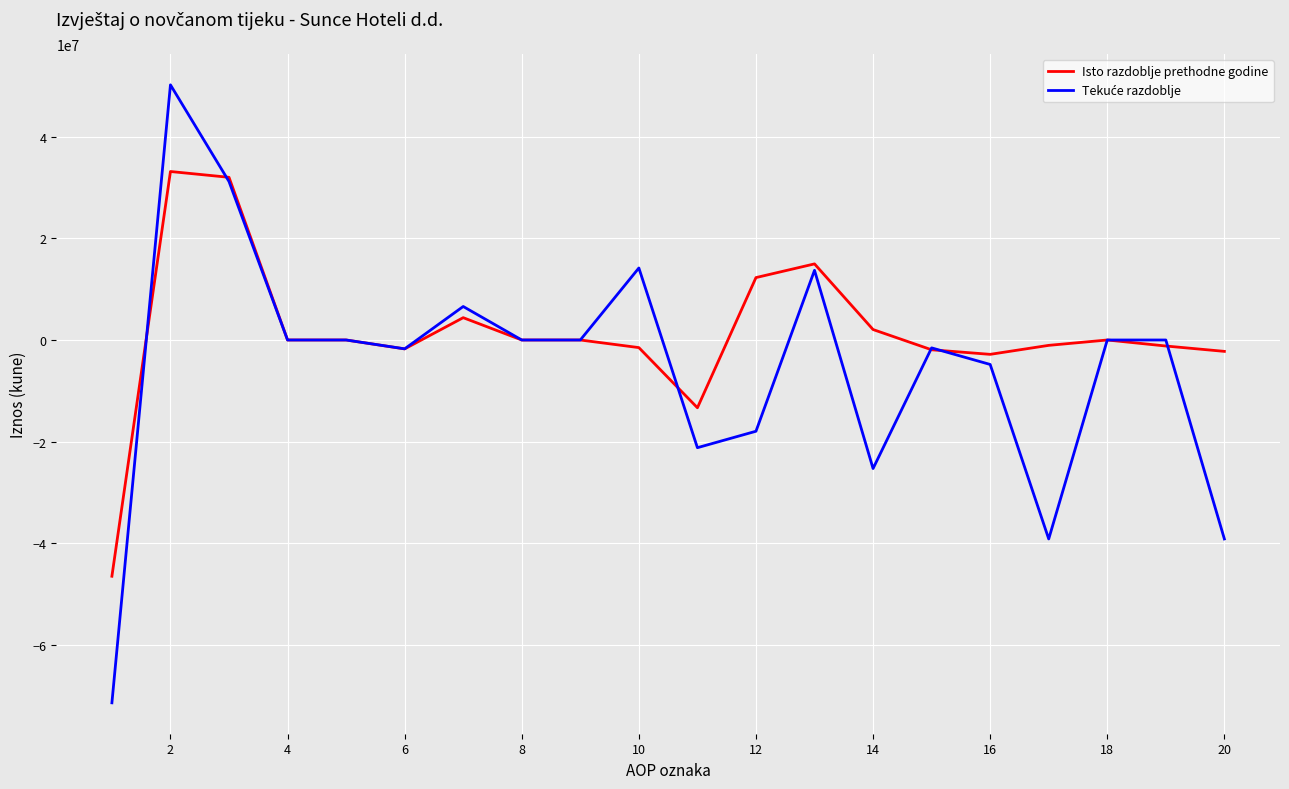

How many distinct data groups are displayed?

2